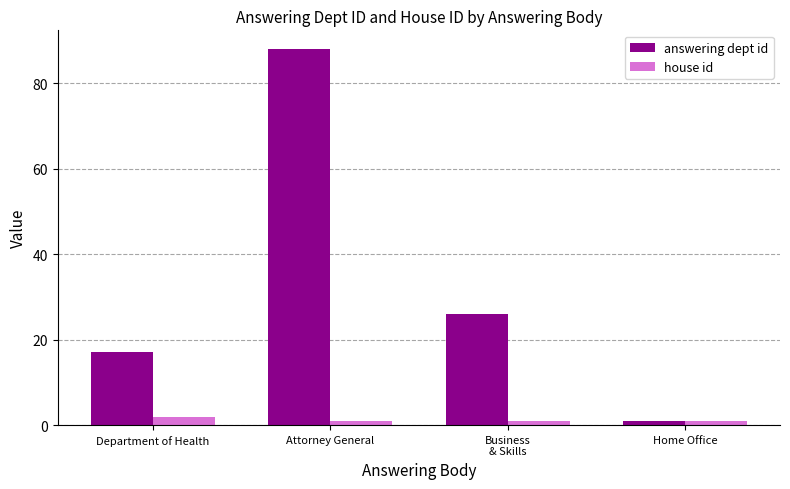

Which label corresponds to the largest value in the chart?

Attorney General